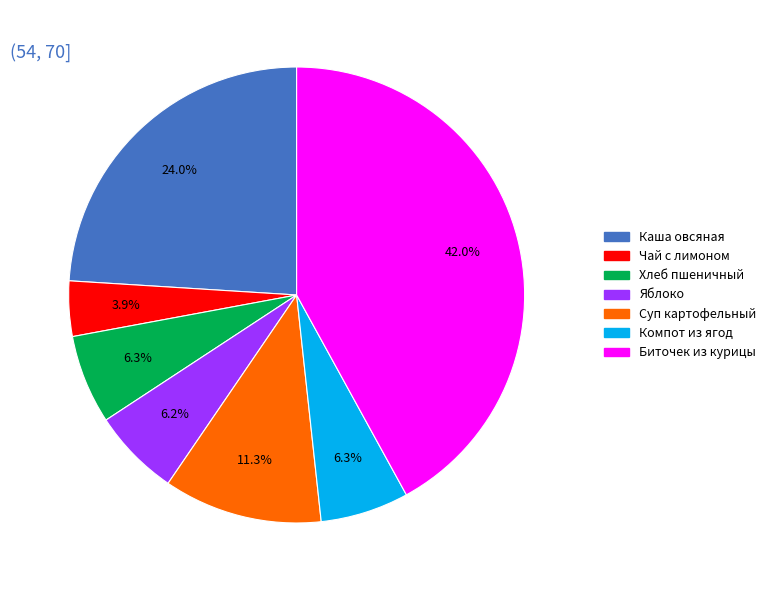

Is there a majority slice in this chart?

No